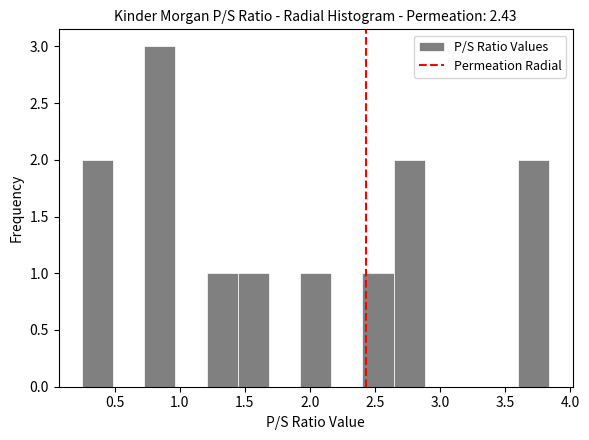

Reading left to right, list every bar in this chart as the range it spans on the x-axis followed by its height. Neither the bar edges nor the heights are printed on the chart, so give them approximately, as read against the axes.

0.25 to 0.50: 2
0.50 to 0.75: 0
0.75 to 0.95: 3
0.95 to 1.20: 0
1.20 to 1.45: 1
1.45 to 1.70: 1
1.70 to 1.95: 0
1.95 to 2.15: 1
2.15 to 2.40: 0
2.40 to 2.65: 1
2.65 to 2.90: 2
2.90 to 3.10: 0
3.10 to 3.35: 0
3.35 to 3.60: 0
3.60 to 3.85: 2